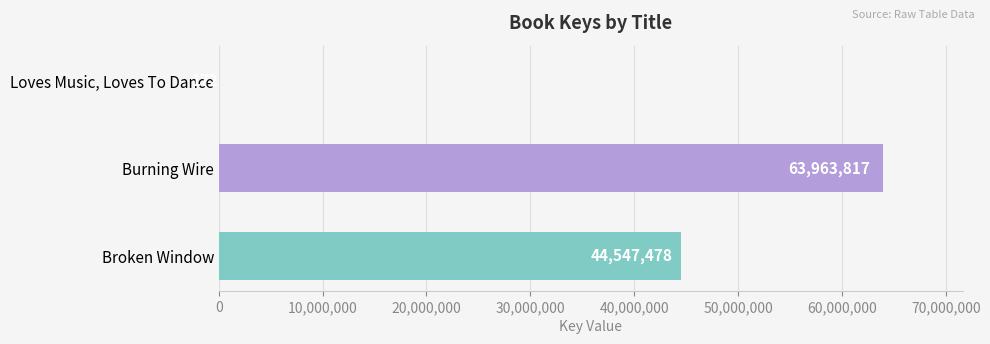

Reading bottom to top, transcribe all the data shown in this chart.

Broken Window=44547478	Burning Wire=63963817	Loves Music, Loves To Dance=172